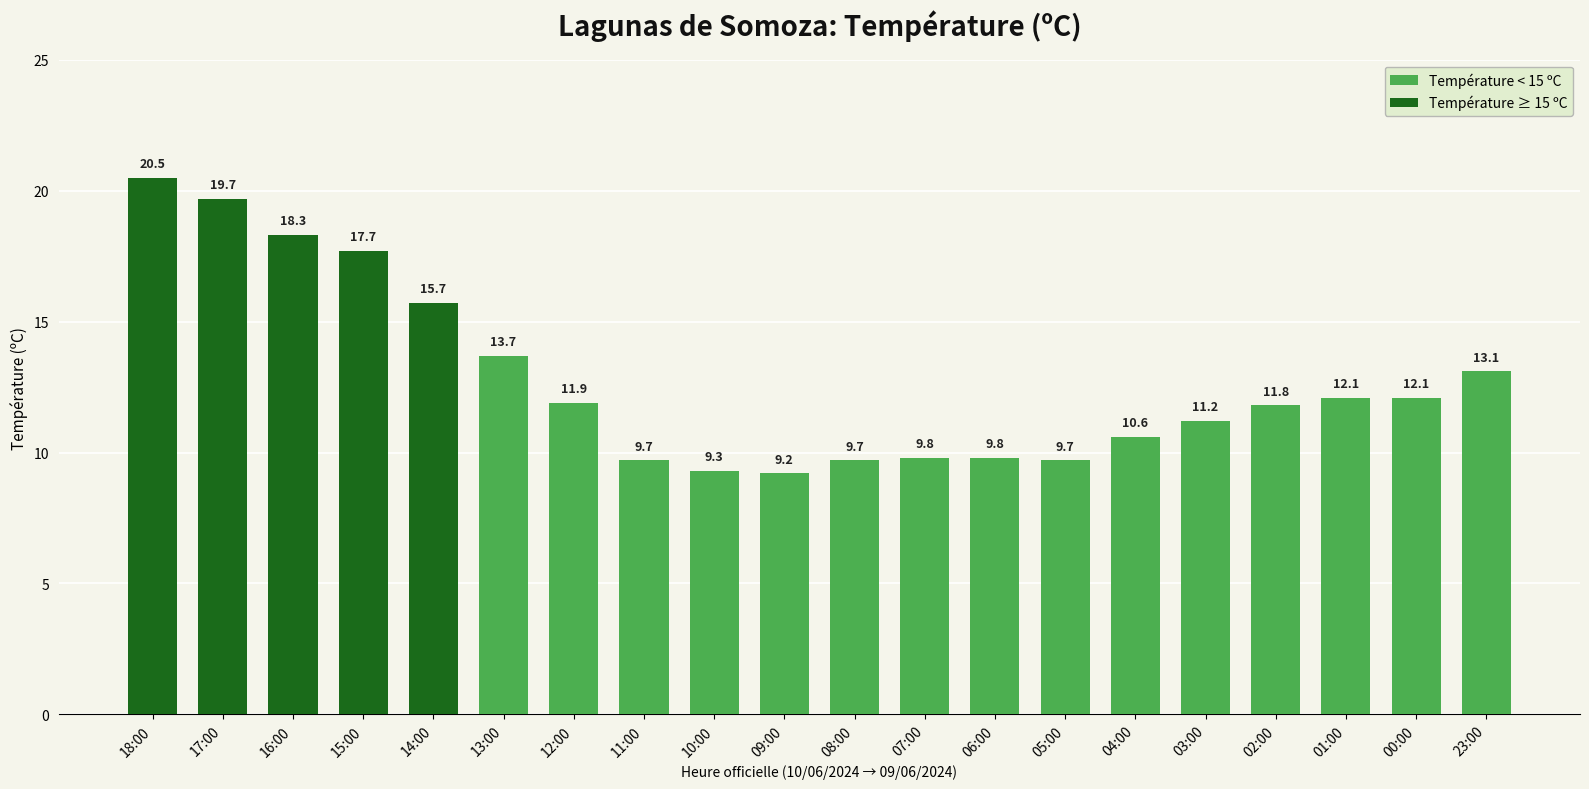

List the labels in order of value, largest first.

18:00, 17:00, 16:00, 15:00, 14:00, 13:00, 23:00, 01:00, 00:00, 12:00, 02:00, 03:00, 04:00, 07:00, 06:00, 11:00, 08:00, 05:00, 10:00, 09:00